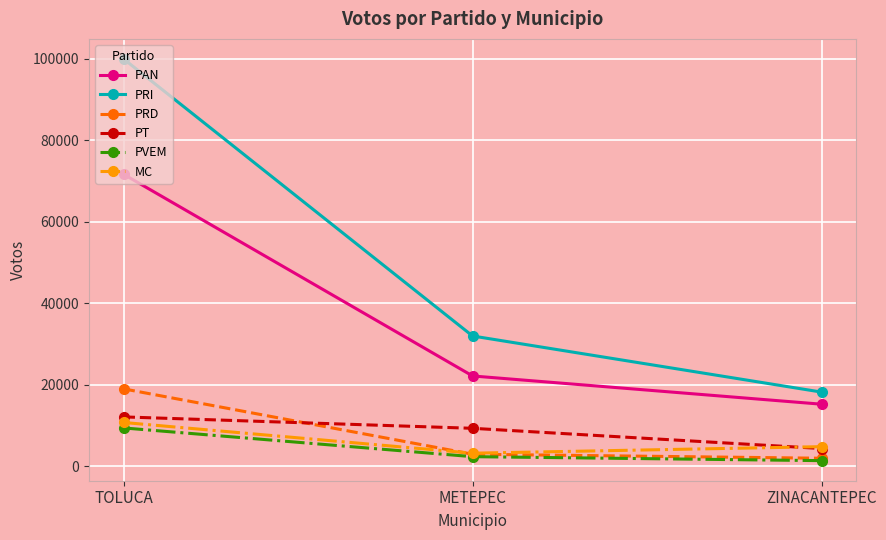

What is the label of the 3rd point from the right?

TOLUCA